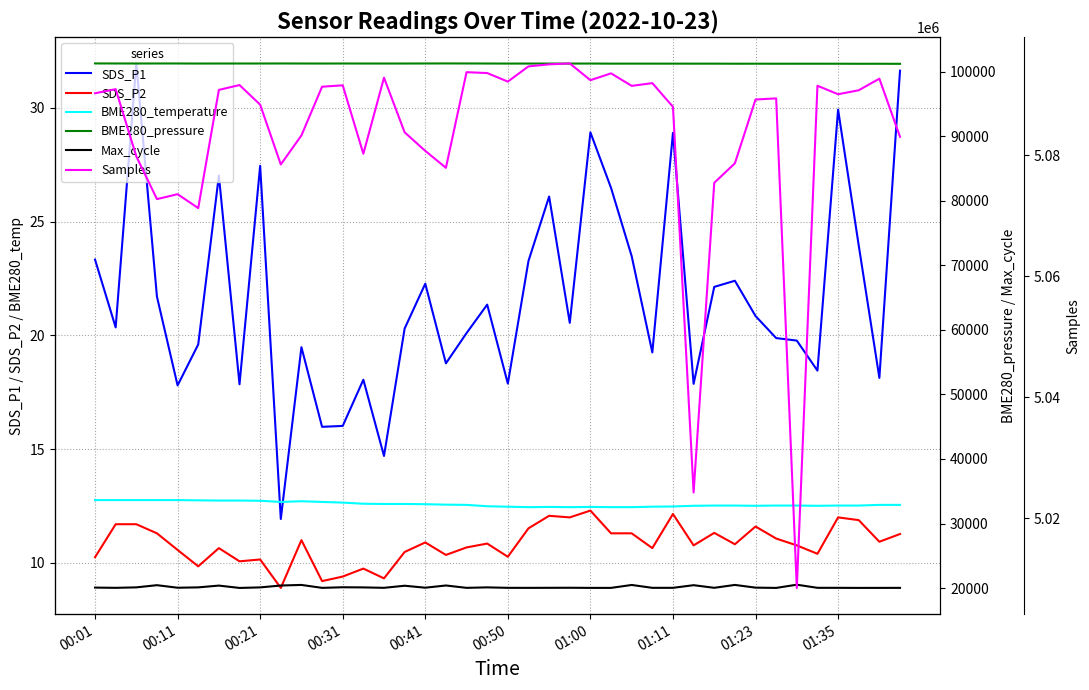

What is the average value of the BME280_pressure series?

101277.8